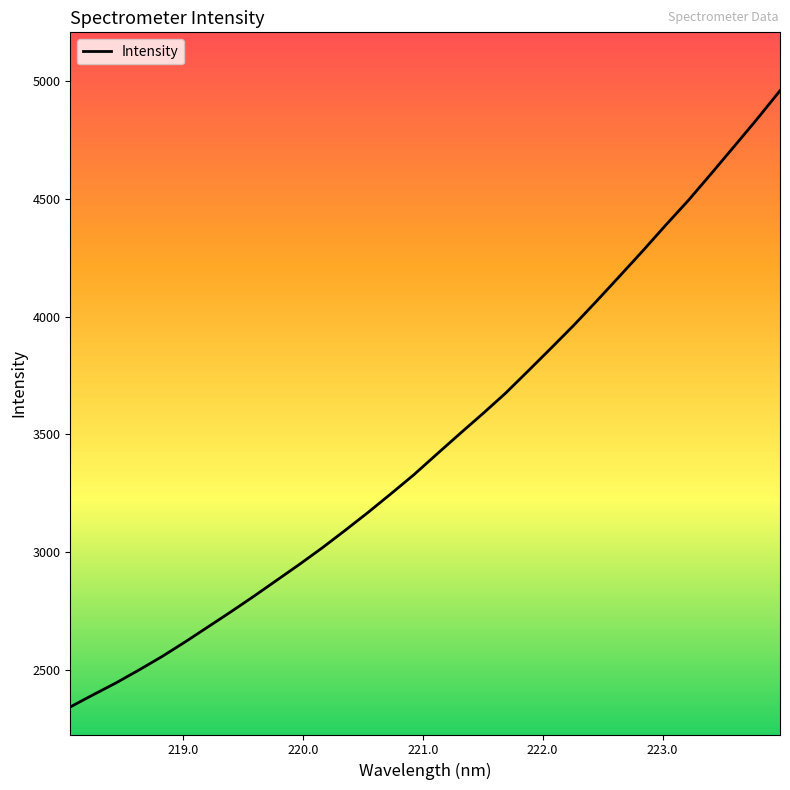

What is the smallest value displayed?

2341.4